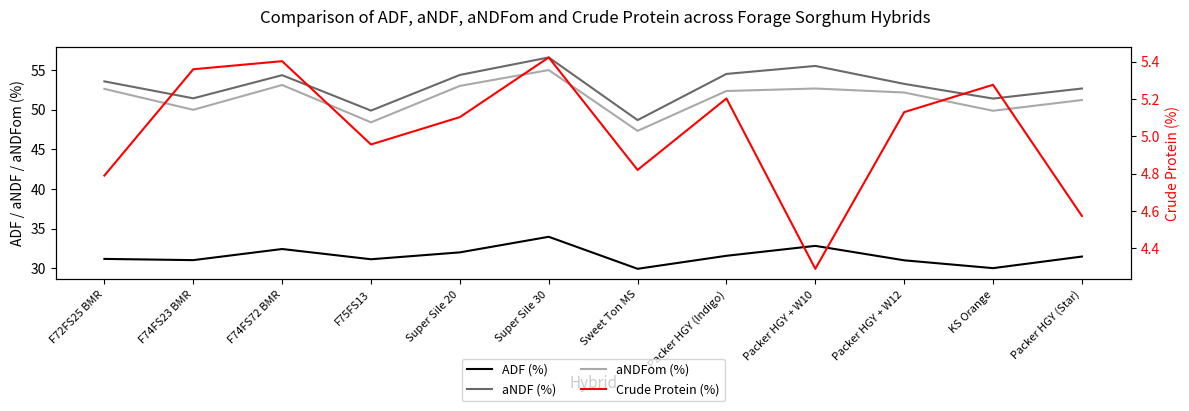

True or false: Crude Protein (%) has a value of 3.1 at F74FS72 BMR.

False